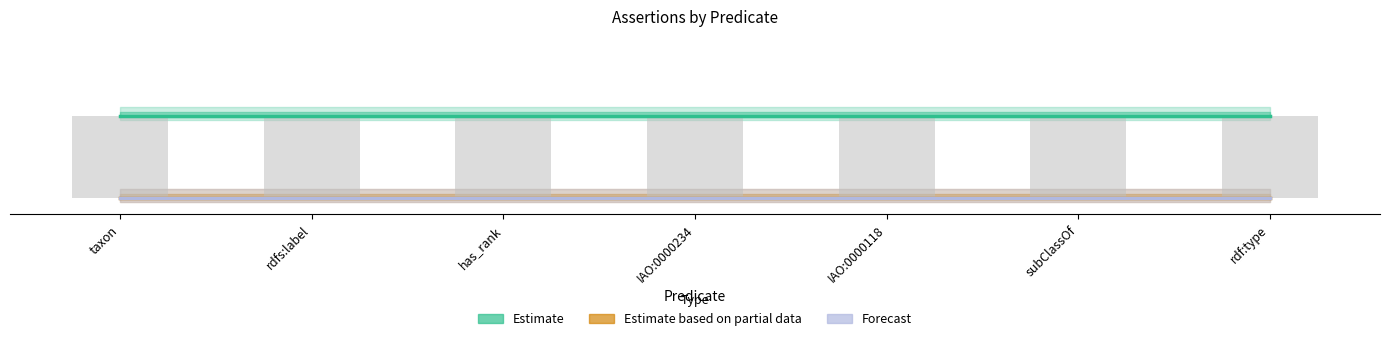

What is the difference between the highest and lowest values at has_rank?

1